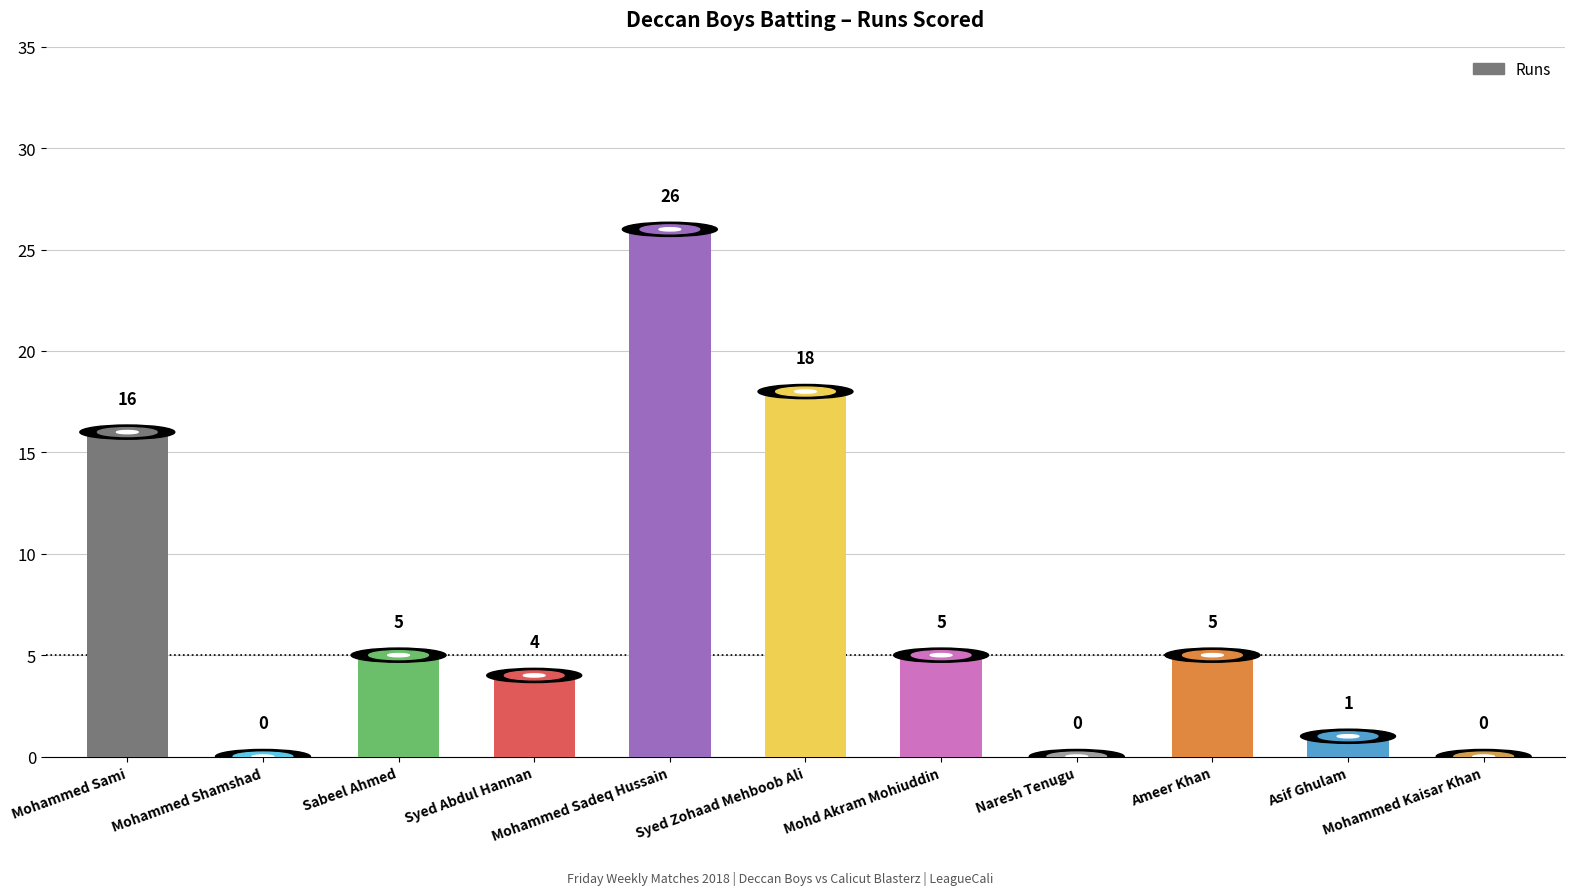

Approximately how many times larger is the value at Ameer Khan compared to Mohd Akram Mohiuddin?

1.0